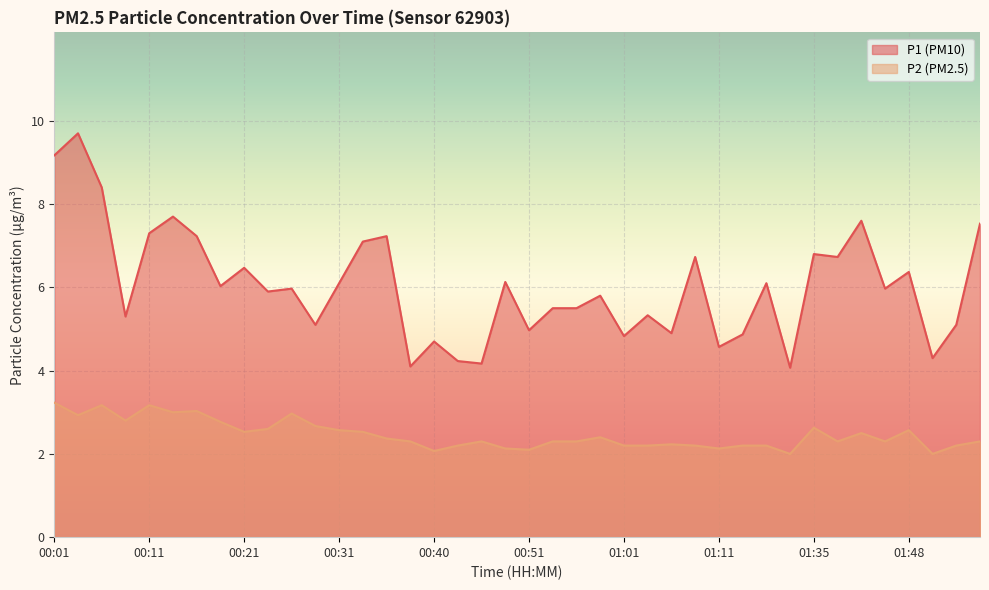

What is the greatest value displayed?

9.7